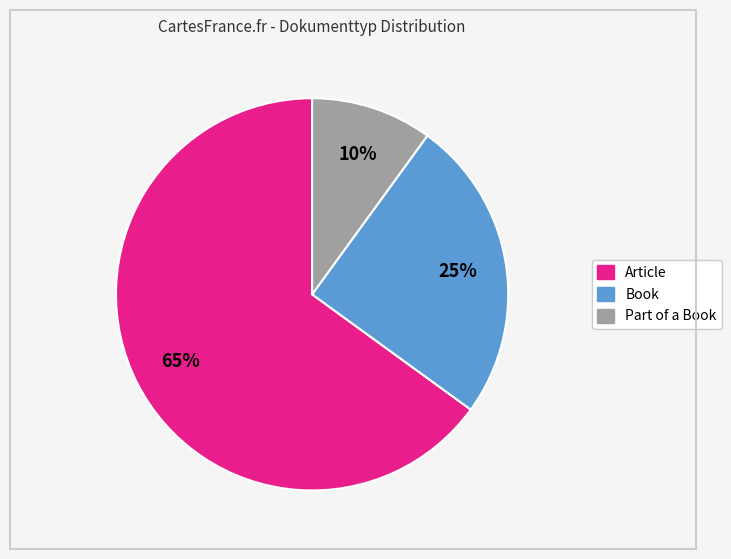

To the nearest percent, what percentage of the pie is Article?

65%